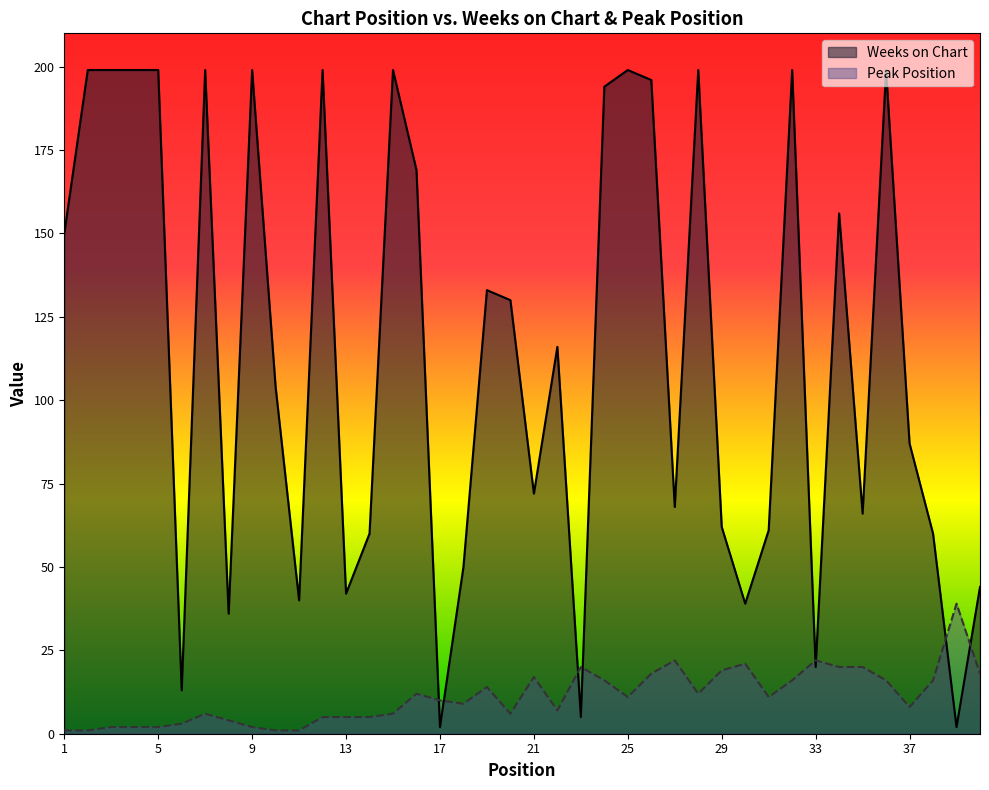

What is the difference between the Peak Position values at 23 and 22?

13